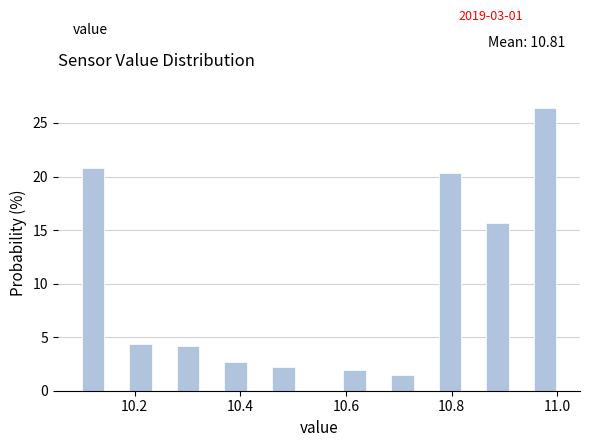

Read against the x-axis, roughly where is the centre of the tallest bar?

10.98